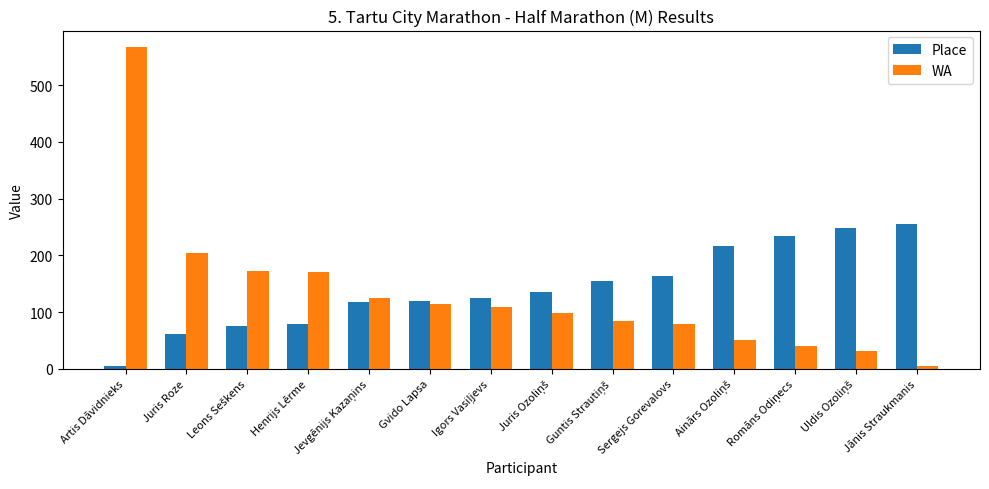

How many groups of bars are there?

14